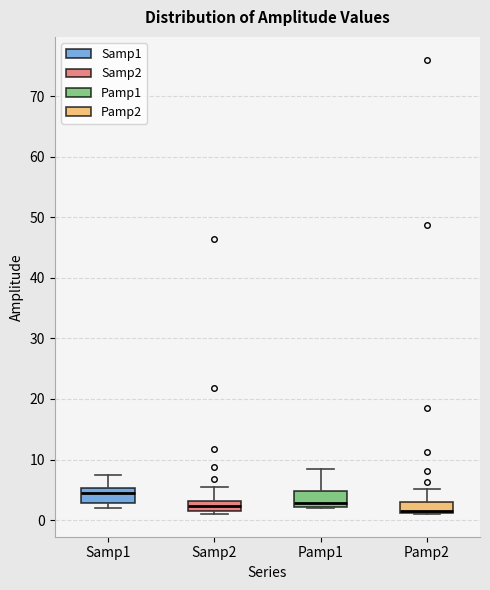

Reading left to right, transcribe this box plot: for each box, give where its median line is, the range the box spans, and where its two whiskers end, as read against the y-axis. The values are not printed on the chart, so give them approximately, as read against the axis.

Samp1: median 4, box 3 to 5, whiskers 2 to 7
Samp2: median 2, box 1 to 3, whiskers 1 (just below the box's lower edge) to 5
Pamp1: median 3, box 2 to 5, whiskers 2 to 8
Pamp2: median 1 (just above the box's lower edge), box 1 to 3, whiskers 1 to 5